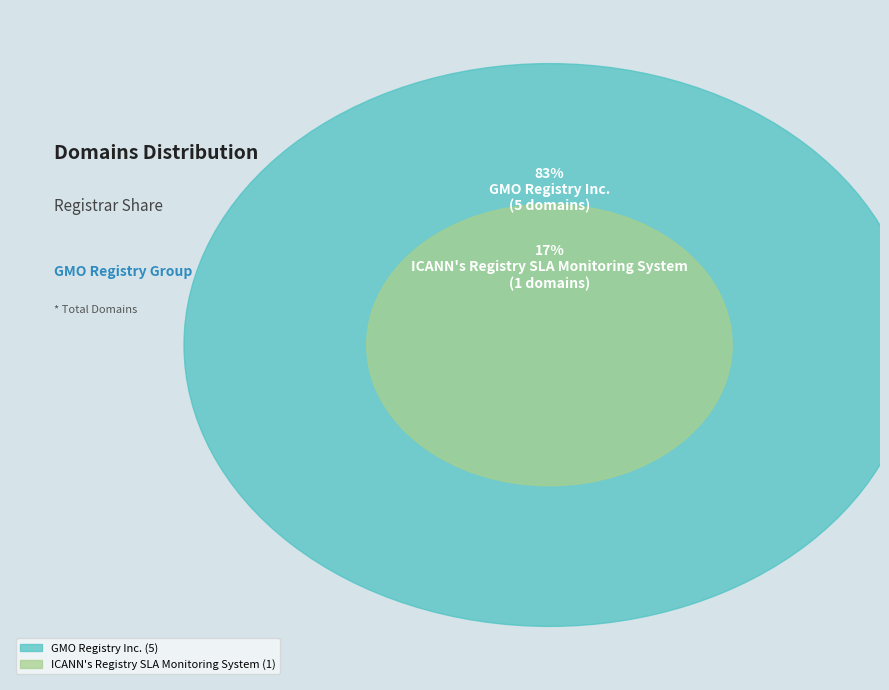

To the nearest percent, what portion does GMO Registry Inc. represent?

83%